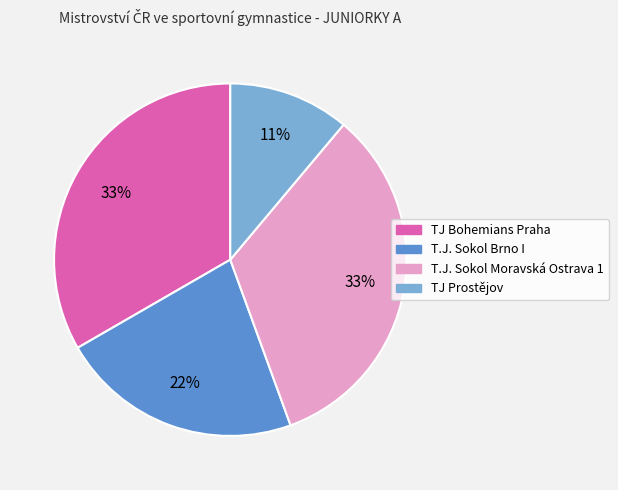

To the nearest percent, what is the difference between the T.J. Sokol Brno I and TJ Prostějov slice percentages?

11%